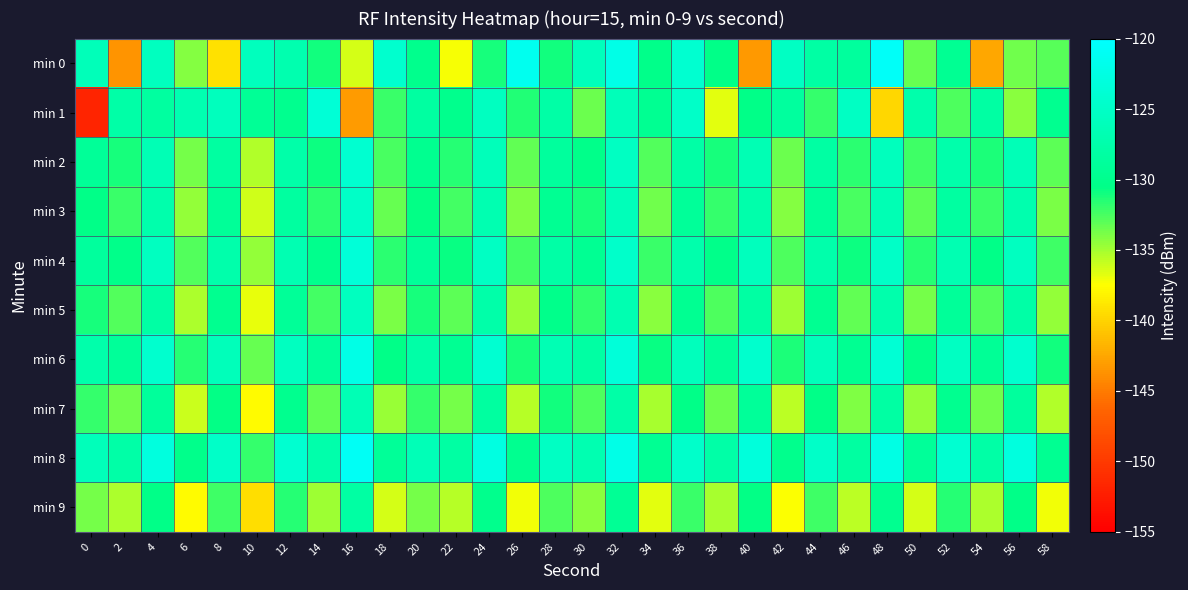

How many data points does each series have?

30